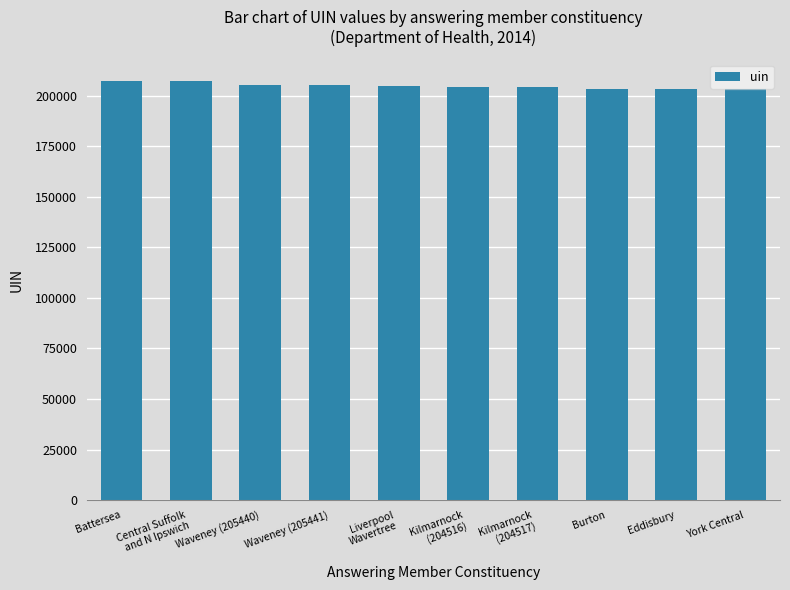

What is the sum of all values?

2050111